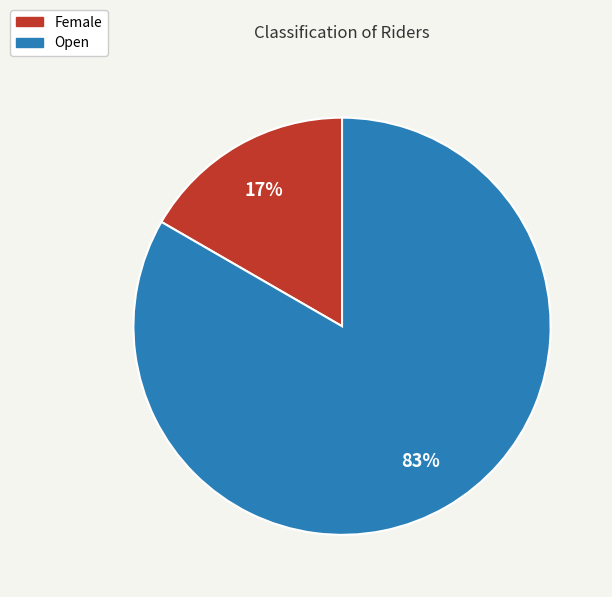

Is there any slice that represents more than half of the pie?

Yes